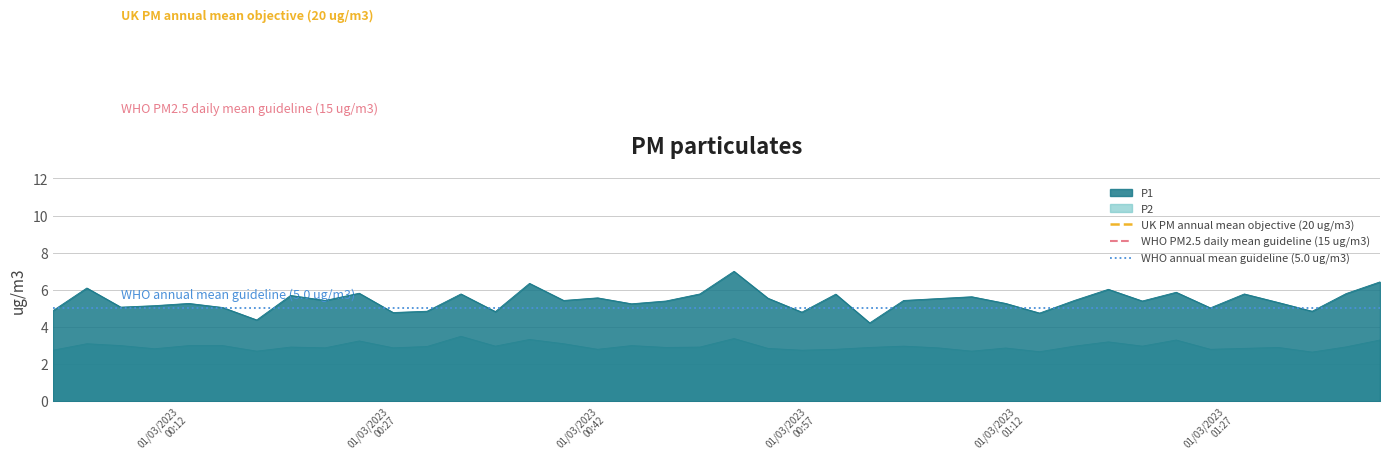

What is the sum of all UK PM annual mean objective (20 ug/m3) values?

40